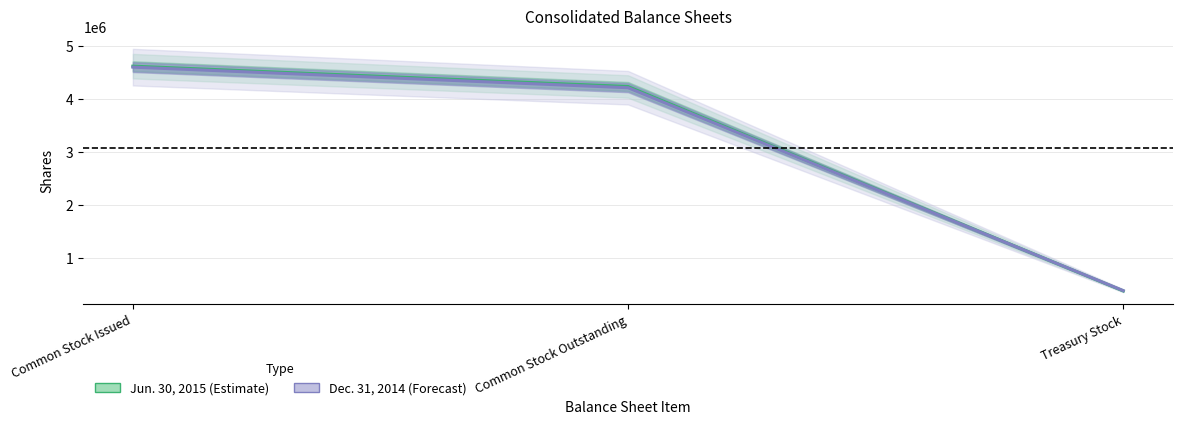

What is the label of the 2nd point from the left?

Common Stock Outstanding